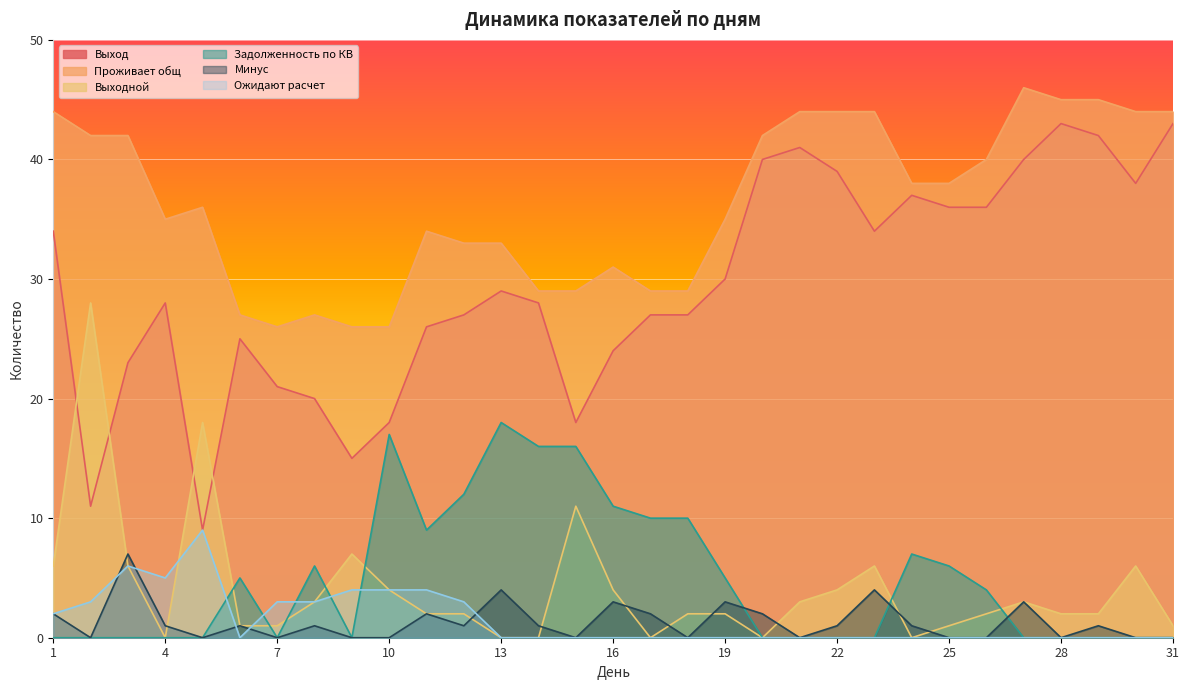

Which series changed the most between 4 and 21?

Выход